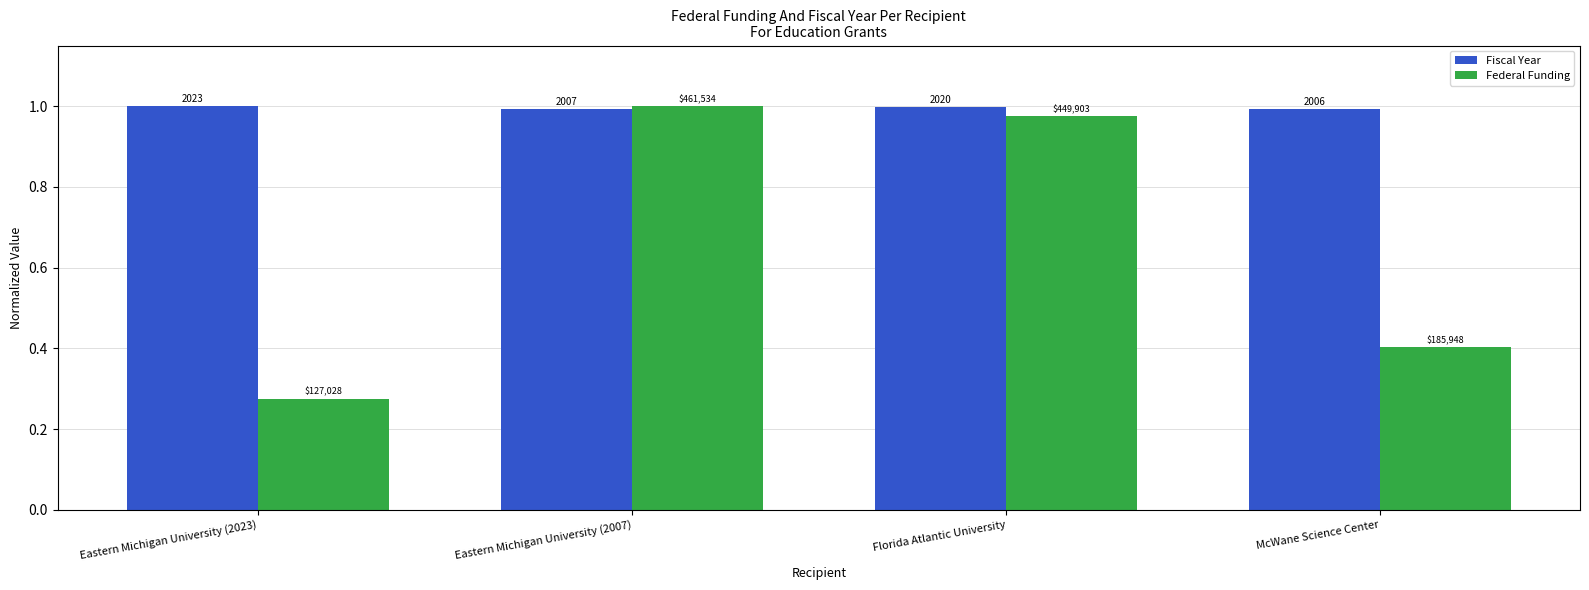

List the series in order of their peak value, lowest first.

Fiscal Year, Federal Funding